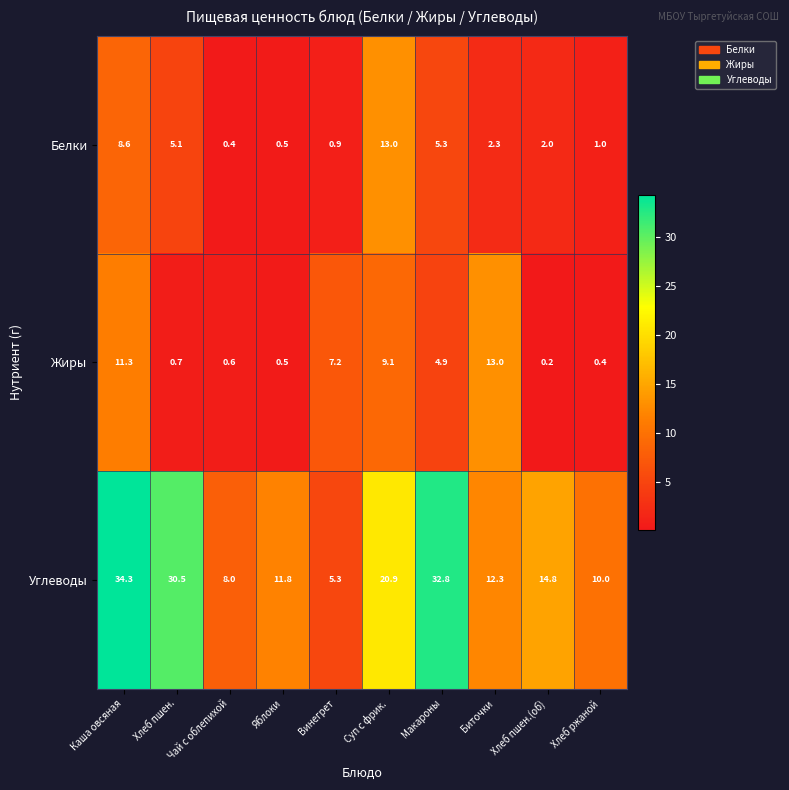

What is the maximum value shown in the chart?

34.3